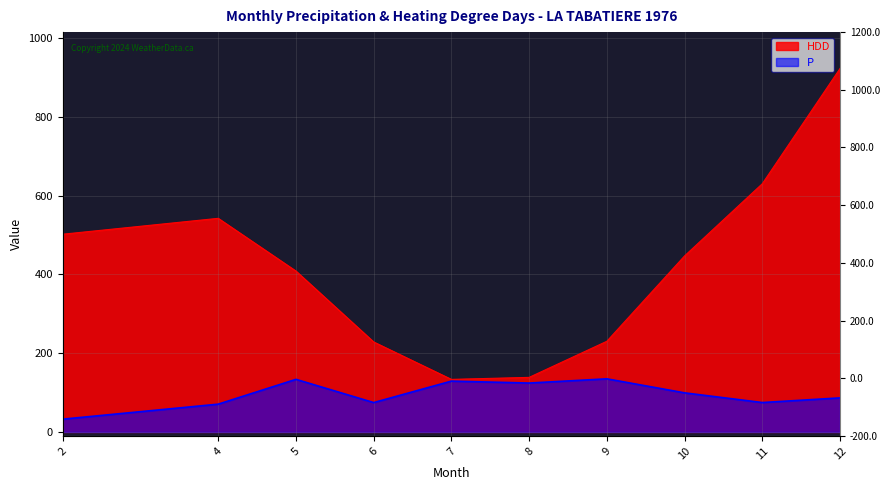

Reading left to right, transcribe all the data shown in this chart.

P: 32.5	70.6	133.6	74.6	129.1	124.2	134.9	99.3	74.7	86.5
HDD: 502.1	542.4	408.5	228.5	133.5	138.6	230.3	447.0	630.3	922.9